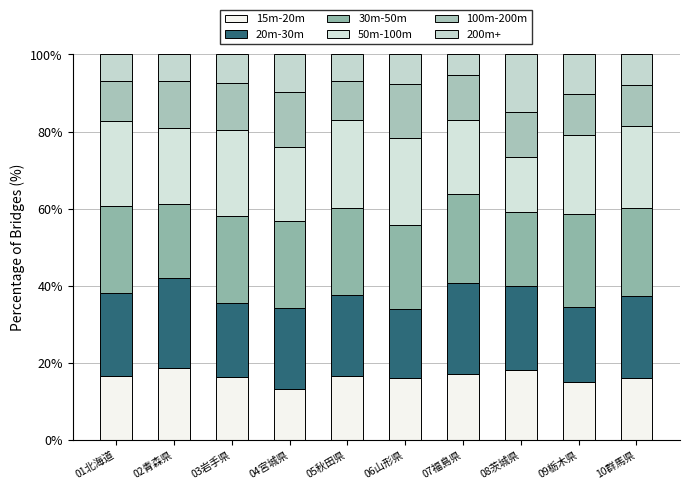

What are all the series names shown in the legend?

15m-20m, 20m-30m, 30m-50m, 50m-100m, 100m-200m, 200m+